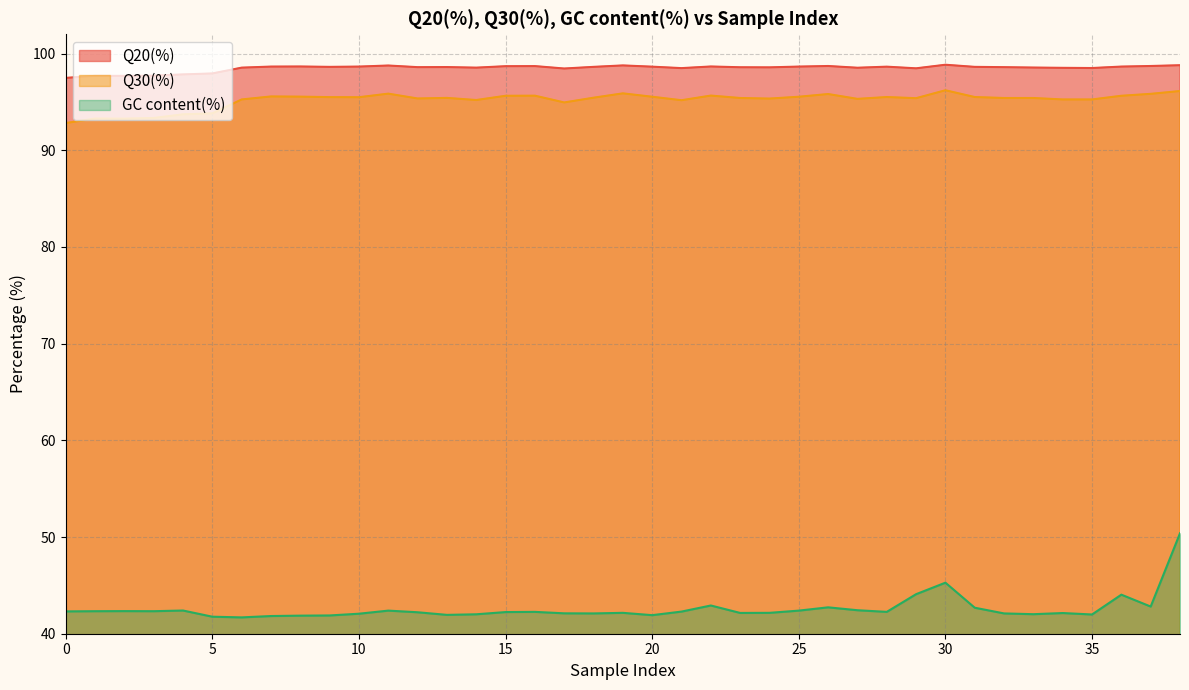

What is the highest value of the GC content(%) series?

50.4